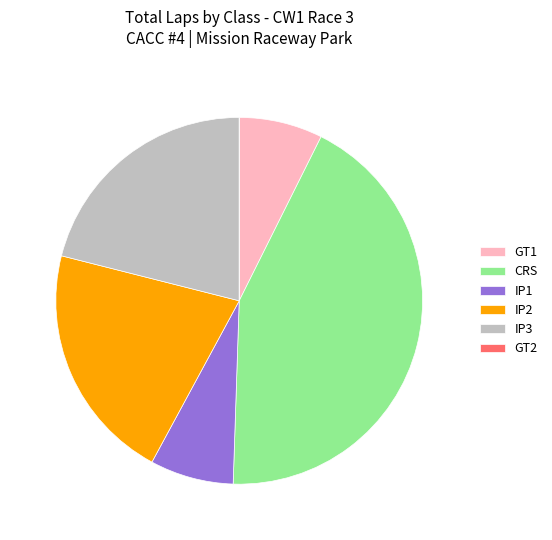

What is the largest slice in the pie chart?

CRS